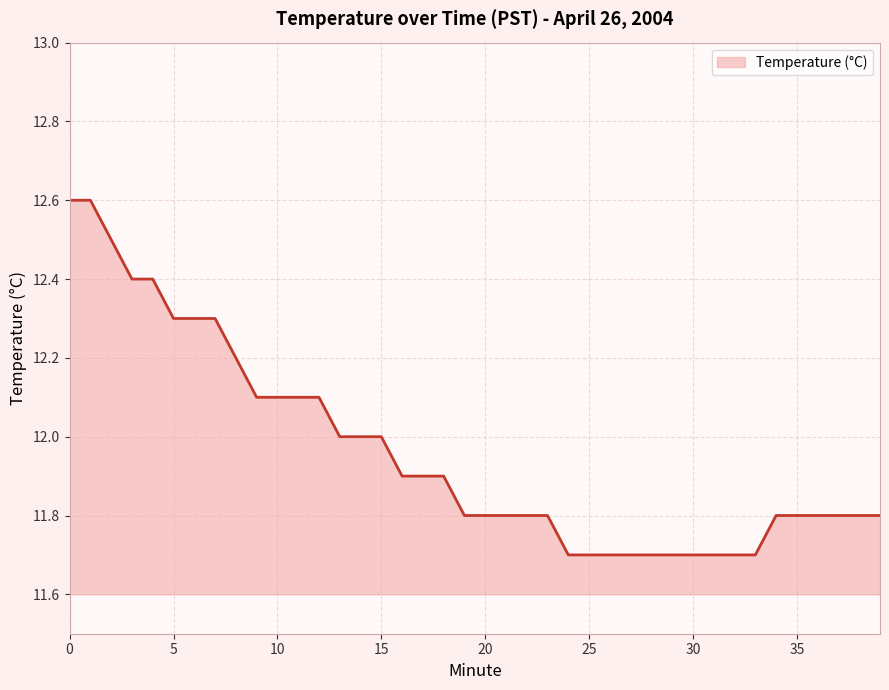

What is the greatest value displayed?

12.6